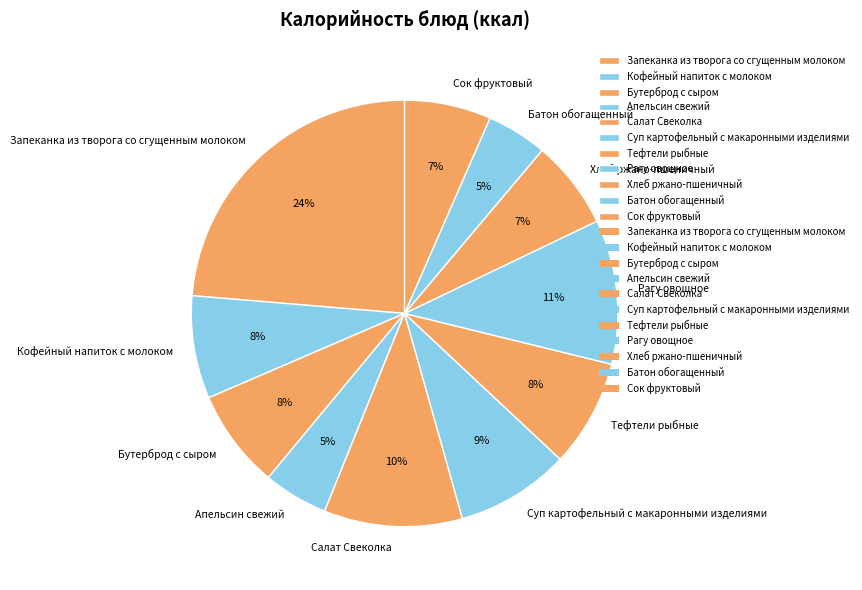

Which category has the biggest portion of the pie?

Запеканка из творога со сгущенным молоком